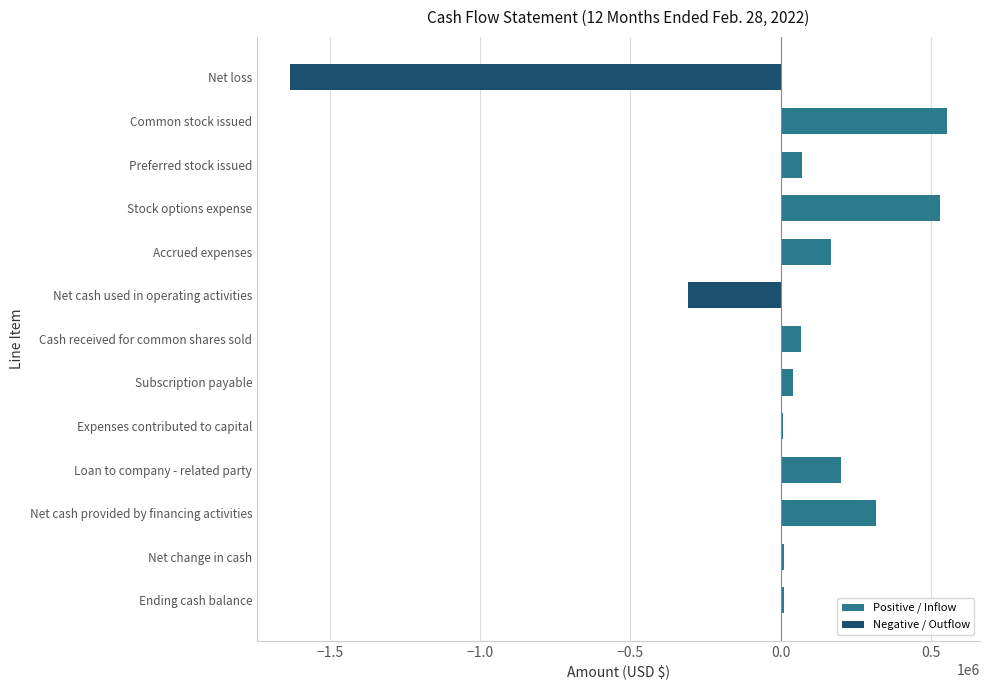

What is the difference between the maximum and minimum values?

2187583